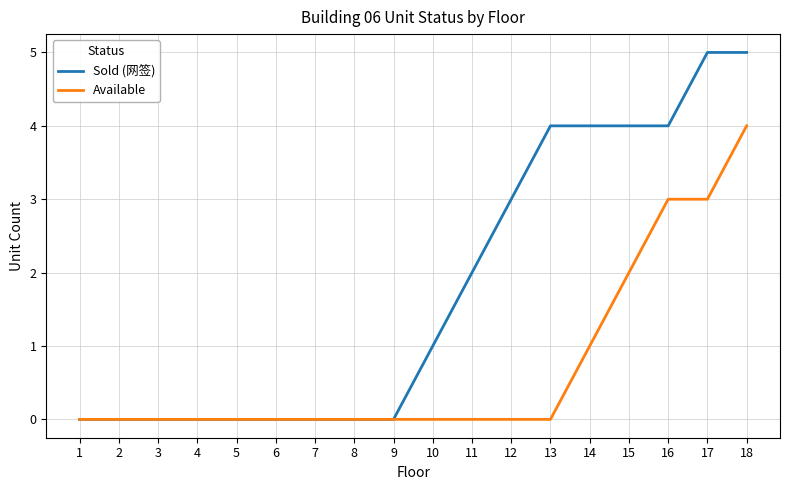

What is the difference between the maximum and minimum values in the Available series?

4